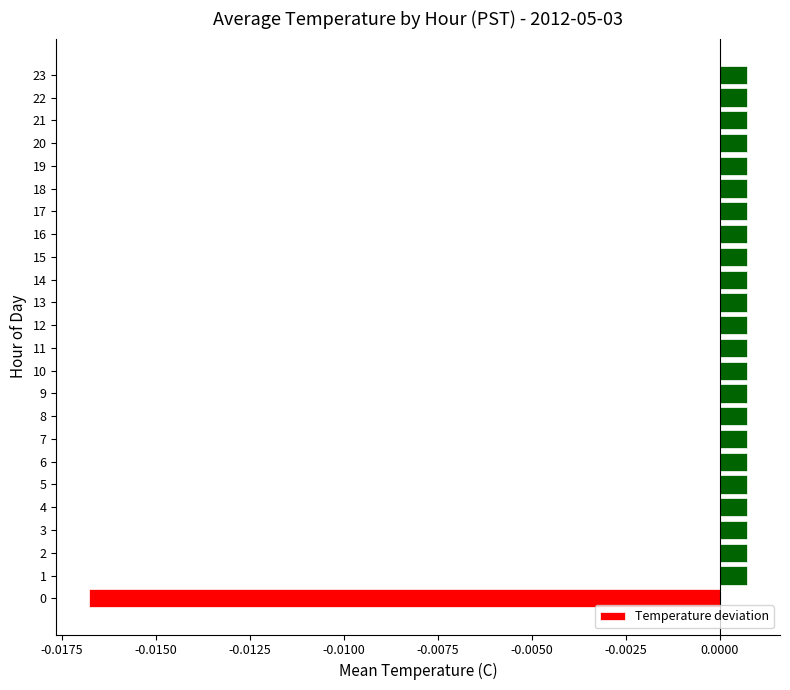

Count the number of data series in this chart.

1